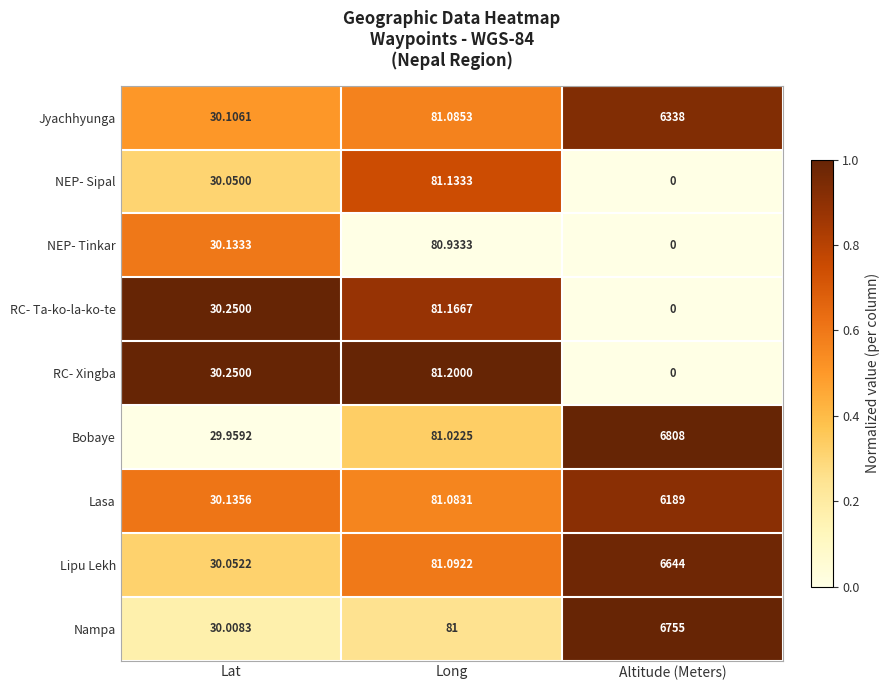

At which label is Bobaye closest to 3418?

Long